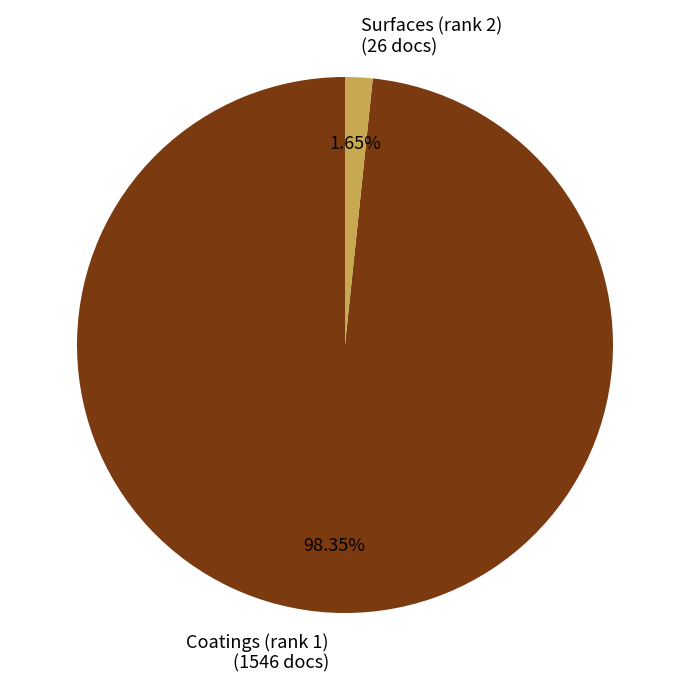

What is the largest slice in the pie chart?

Coatings (rank 1)